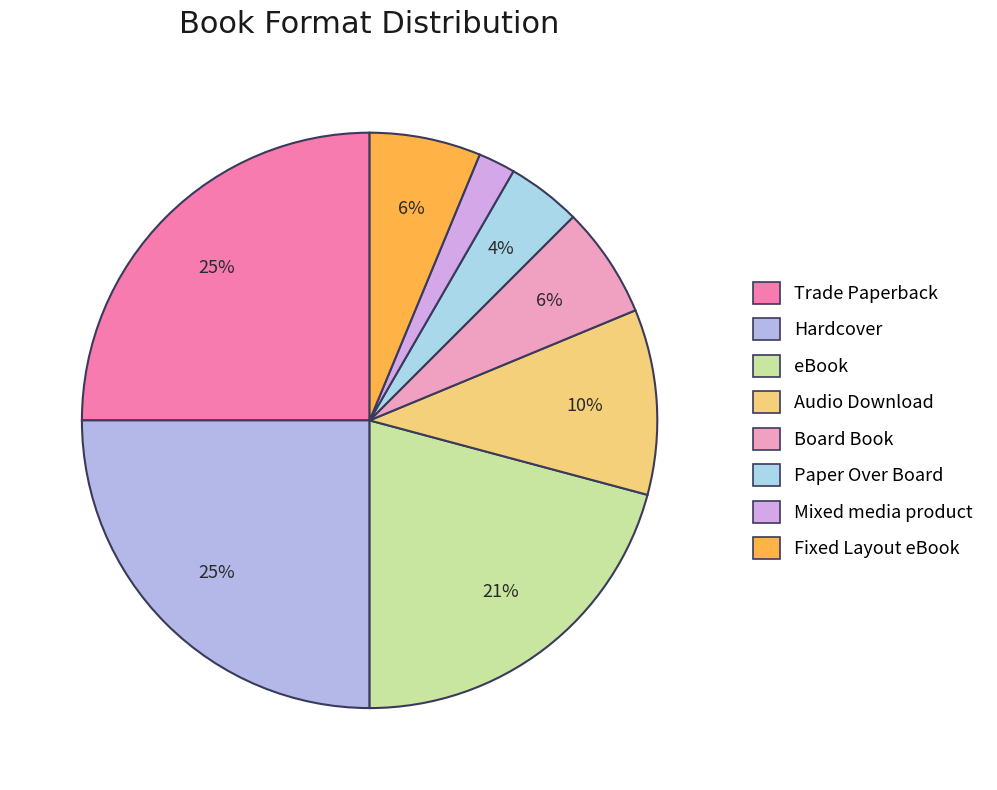

Is Paper Over Board the majority of the pie?

No